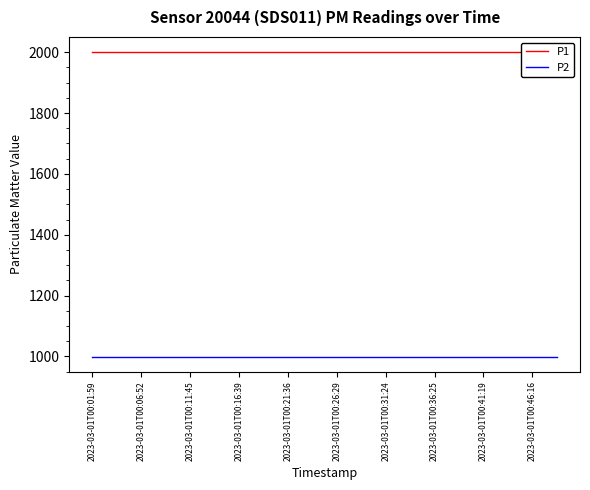

What is the average value of the P1 series?

1999.9